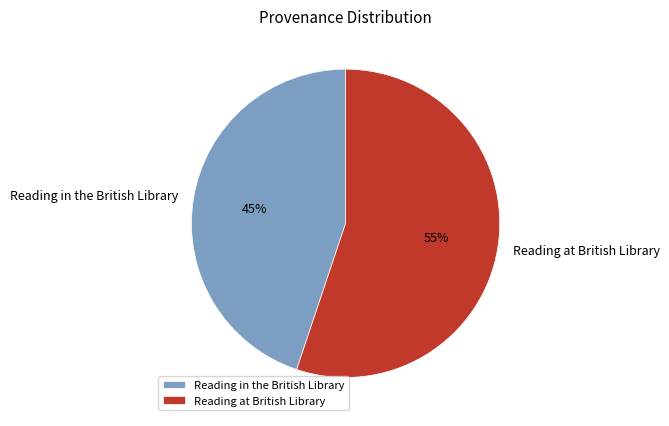

To the nearest percent, what portion does Reading in the British Library represent?

45%